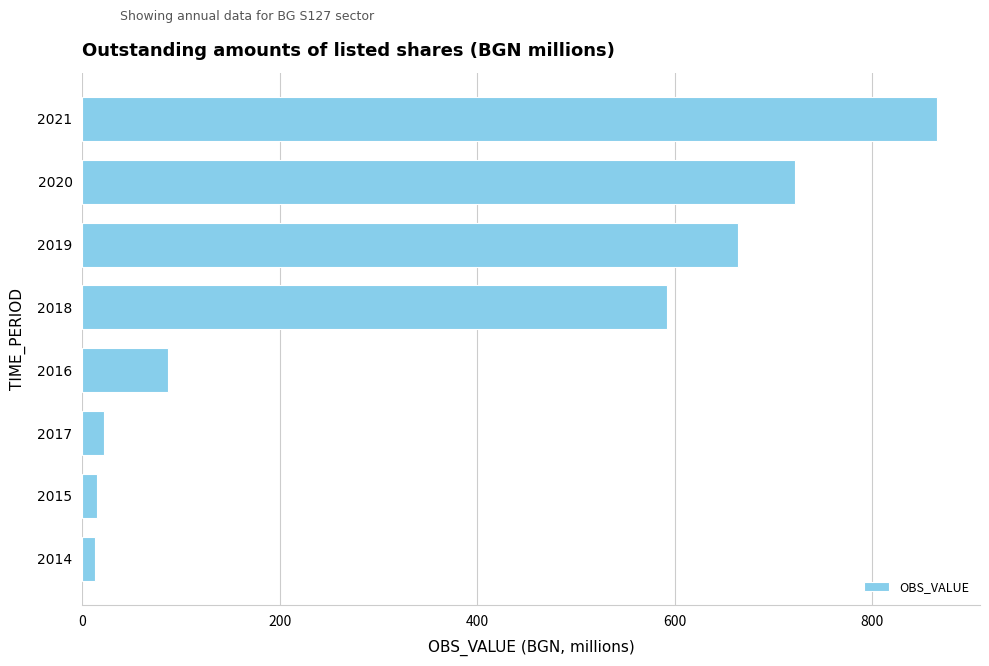

At which category does the chart reach its peak across all series?

2021